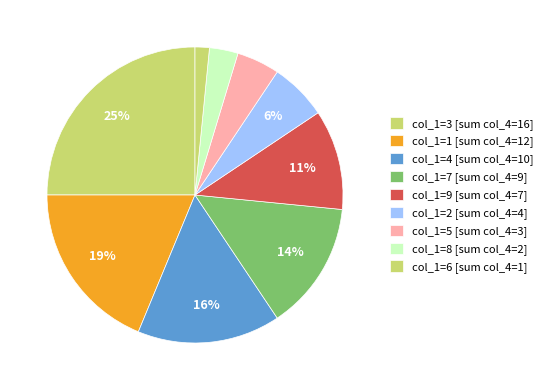

How many slices are in this pie chart?

9